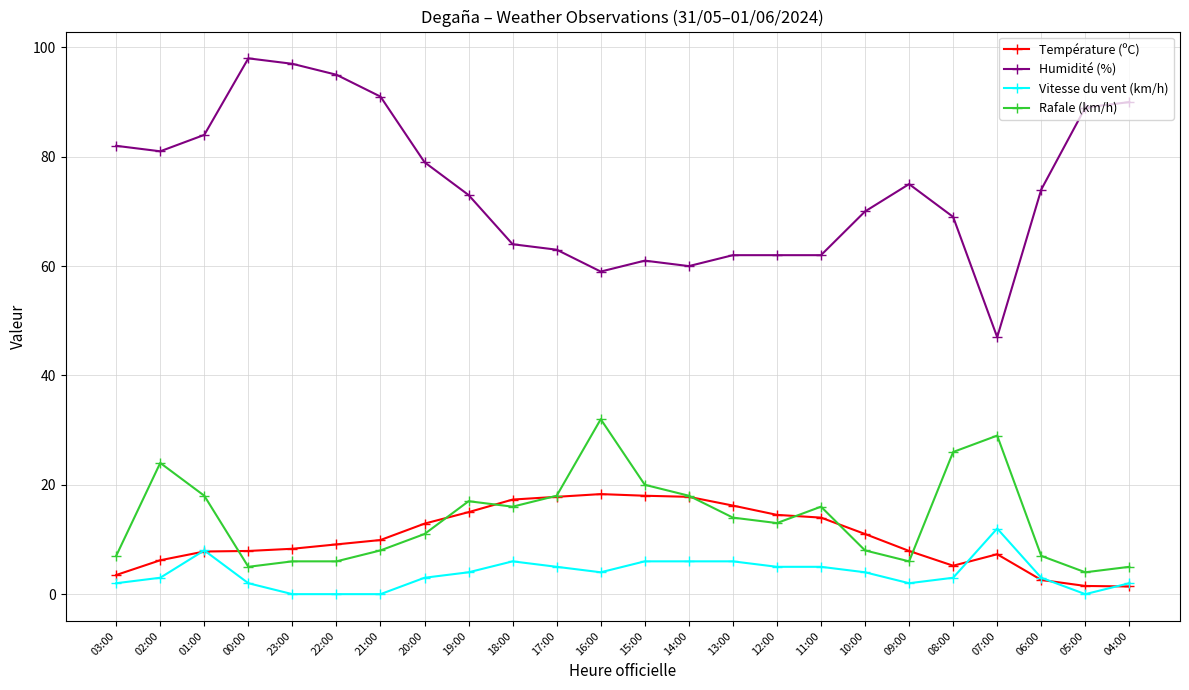

What is the label of the 13th point from the left?

15:00